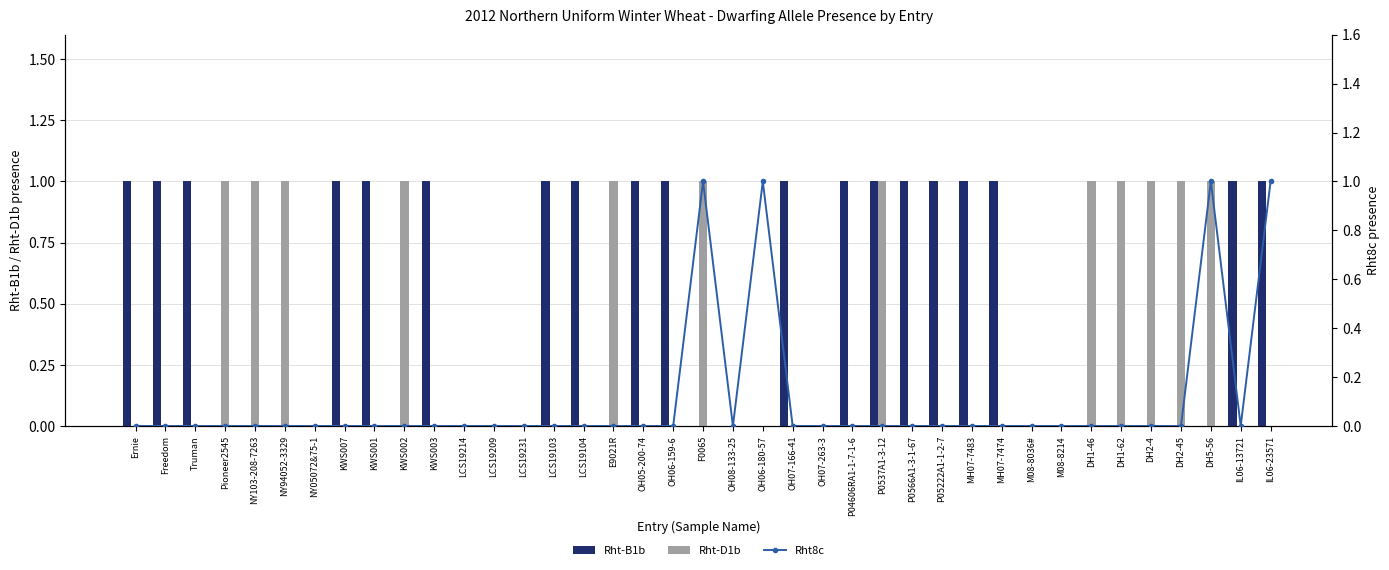

Where is Rht8c nearest to the value 0?

Ernie